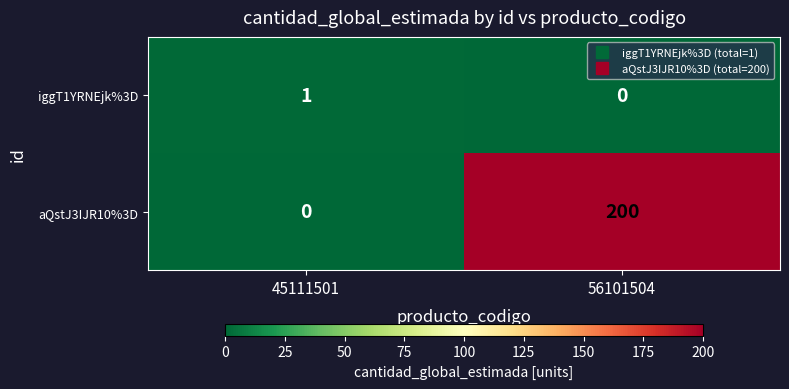

Rank the series by their maximum value, from highest to lowest.

aQstJ3IJR10%3D, iggT1YRNEjk%3D